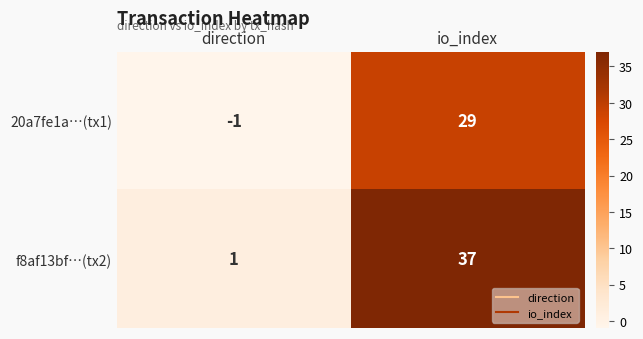

What is the sum of all f8af13bf…(tx2) values?

38